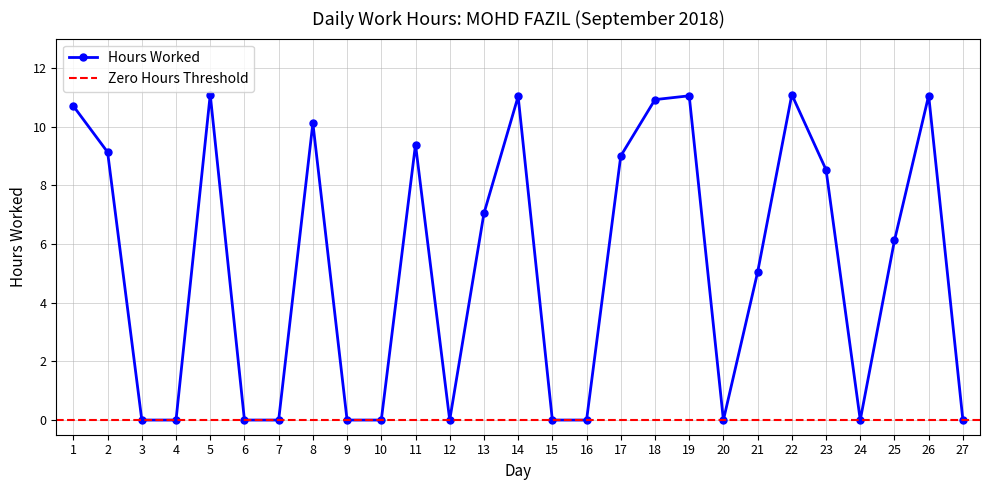

At which label does the data first exceed 6?

1